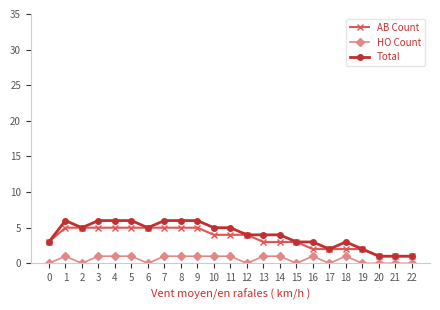

True or false: Total and HO Count intersect in this chart.

False